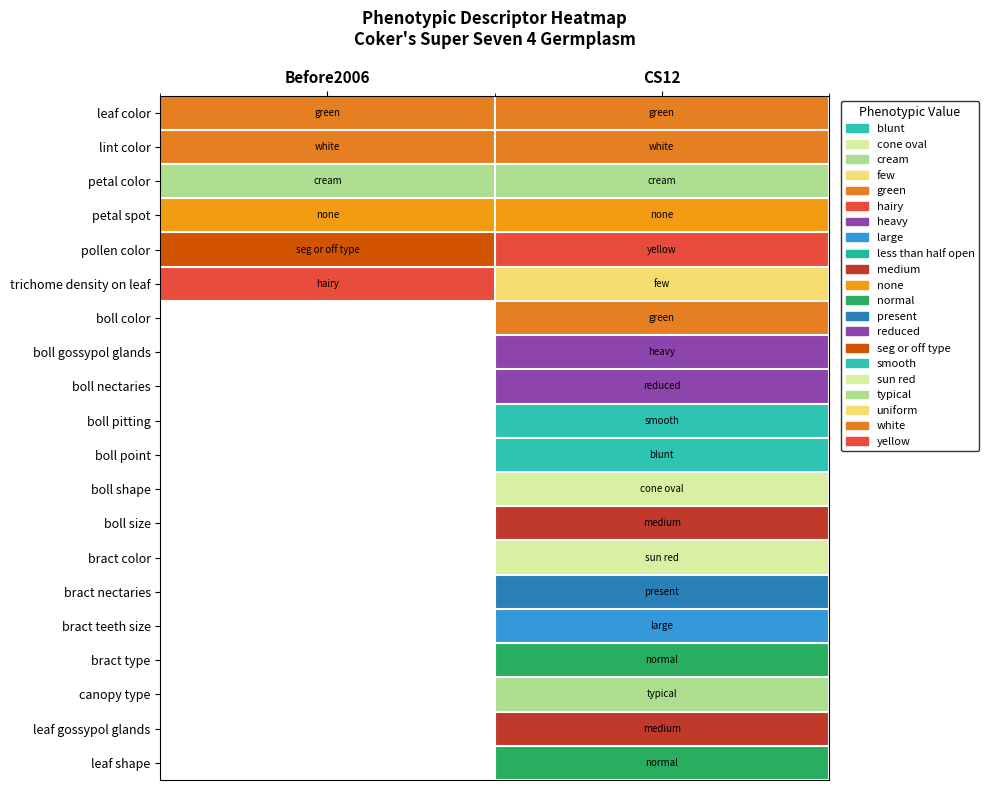

Between CS12 and Before2006, which is larger?

CS12